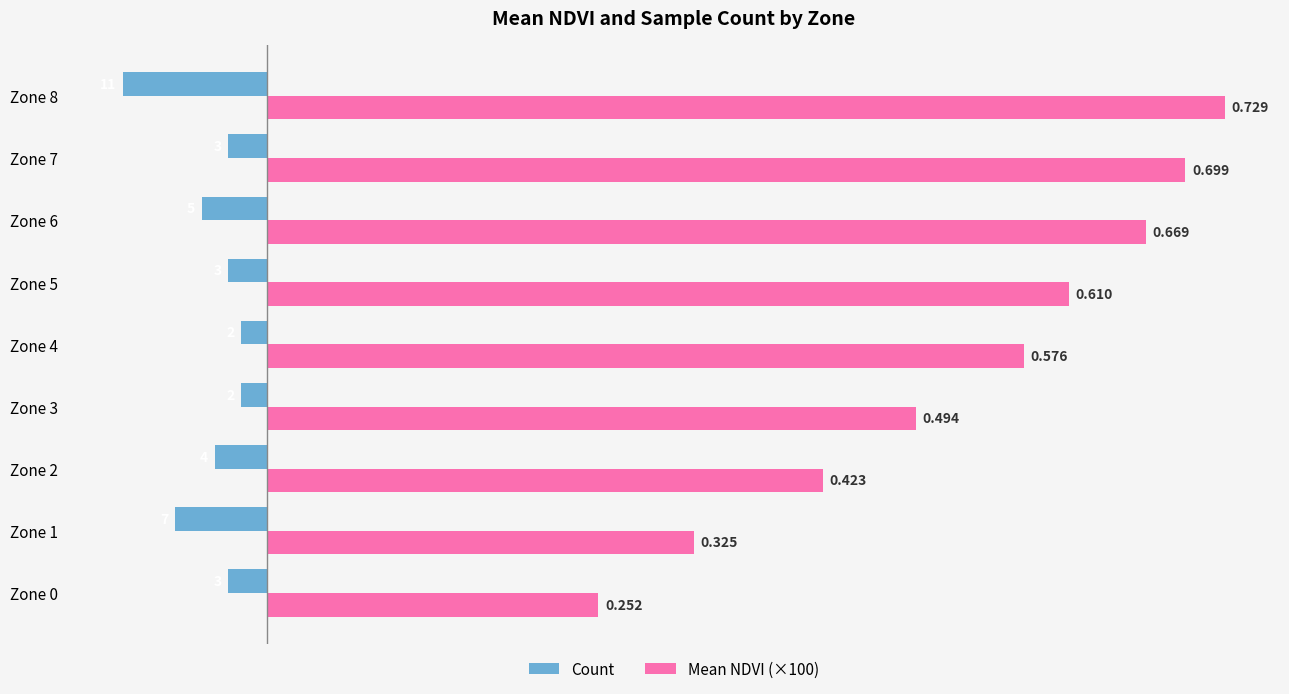

What are all the series names shown in the legend?

Count, Mean NDVI (×100)